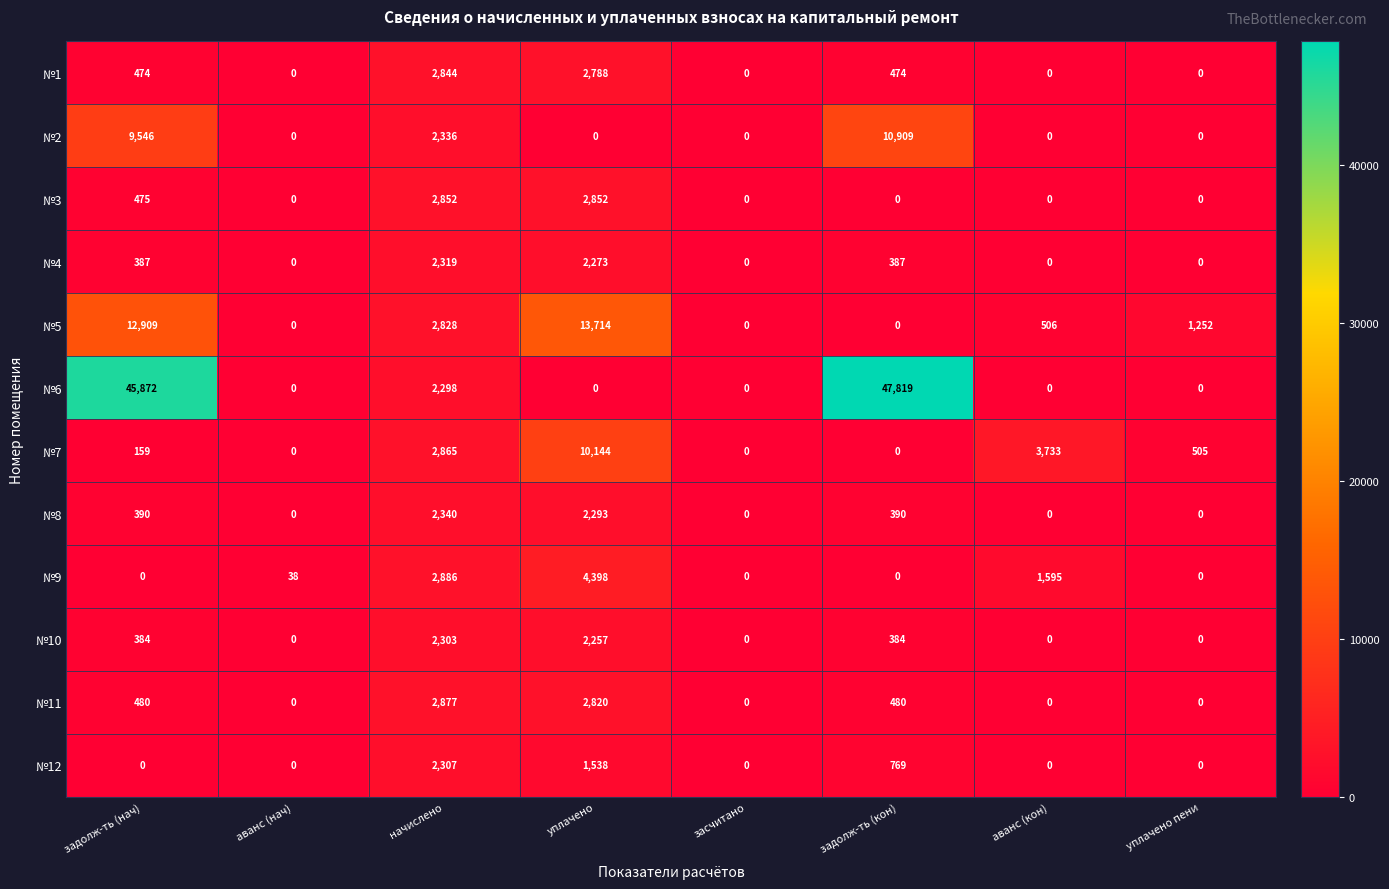

Which series changed the most between задолж-ть (нач) and уплачено?

№6